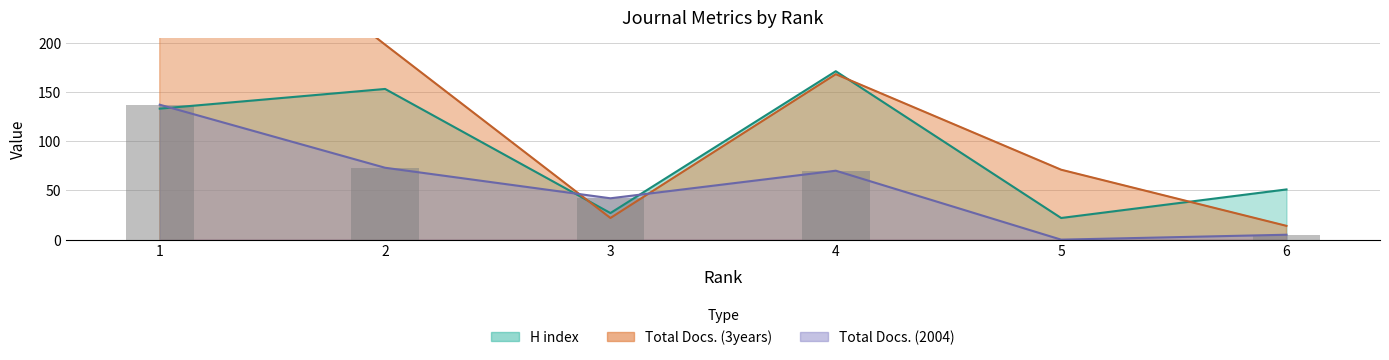

True or false: Total Docs. (2004) has a value of 189 at 1.

False